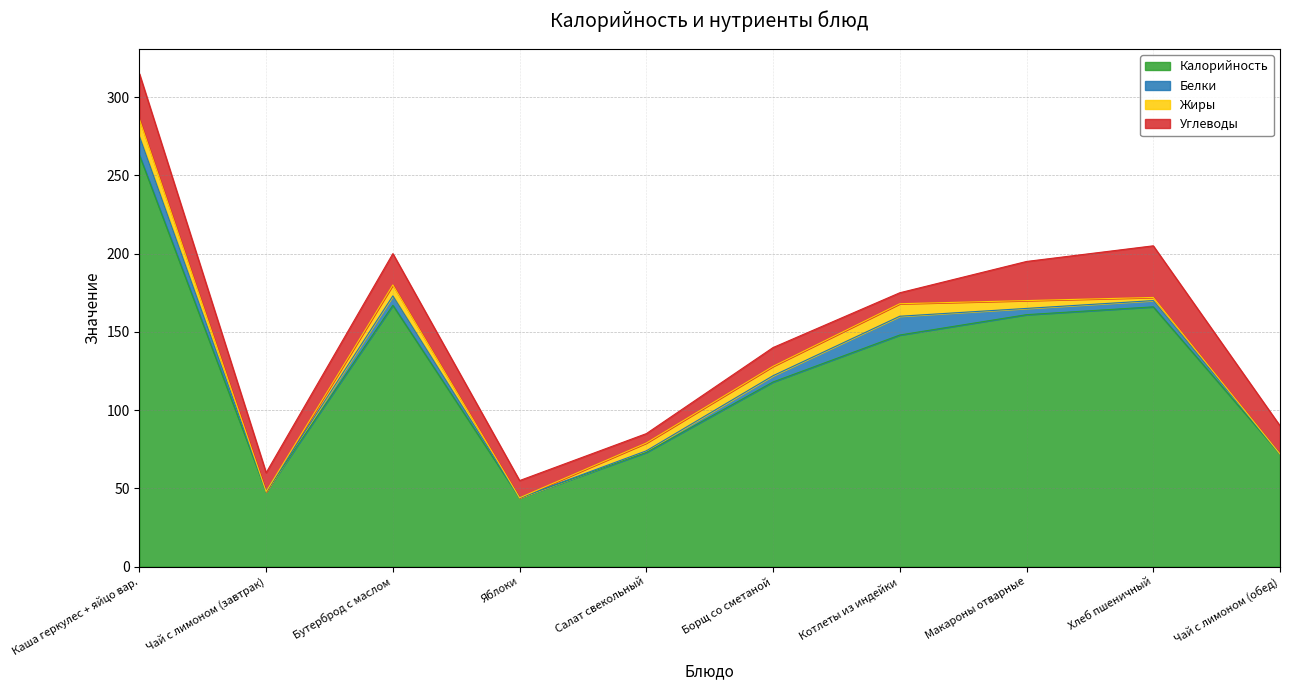

At which category does the chart reach its minimum across all series?

Чай с лимоном (завтрак)